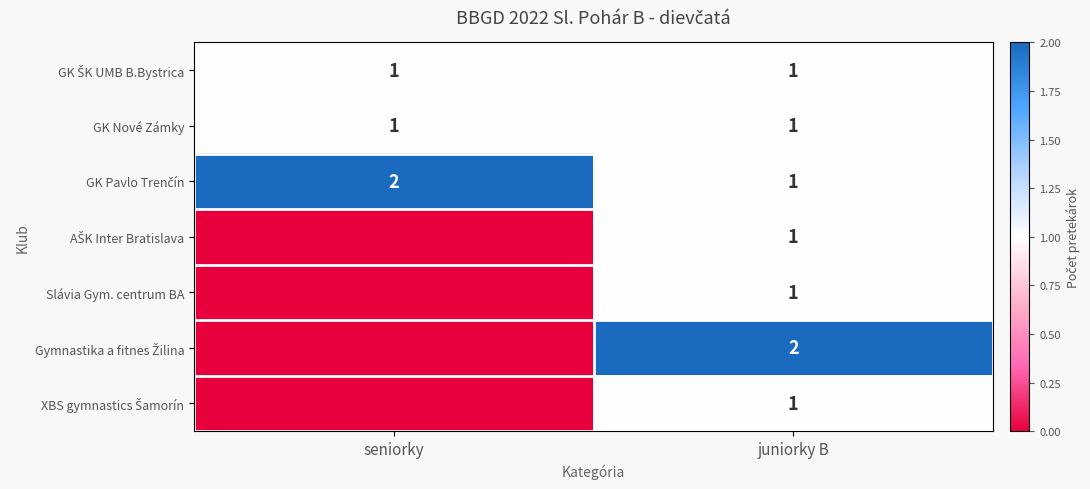

What is the difference between the highest and lowest values at juniorky B?

1